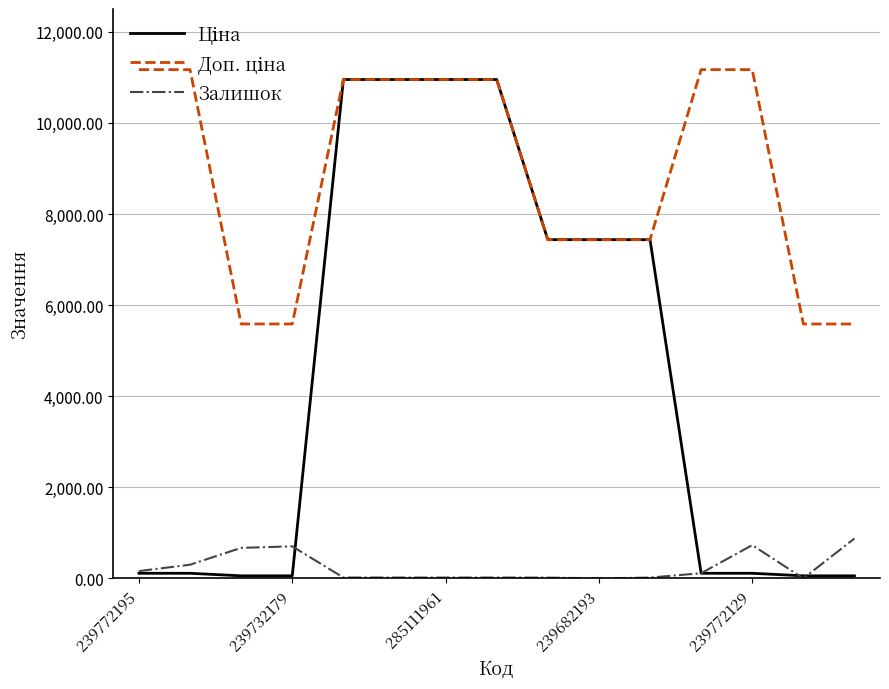

What is the maximum value shown in the chart?

11169.0